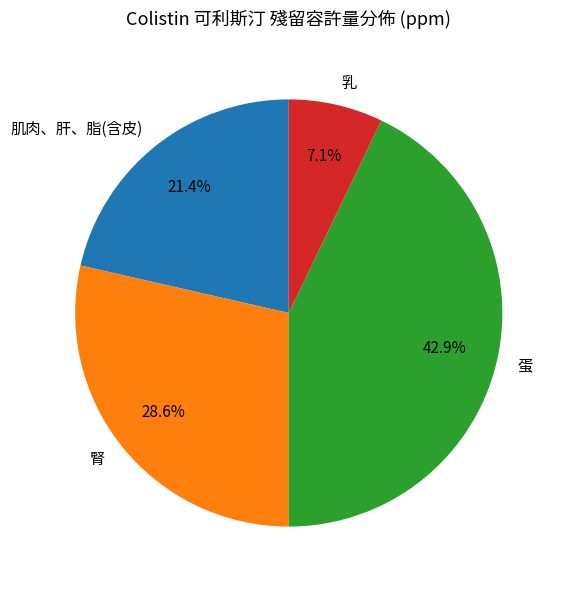

To the nearest percent, what is the combined percentage of 腎 and 乳?

36%